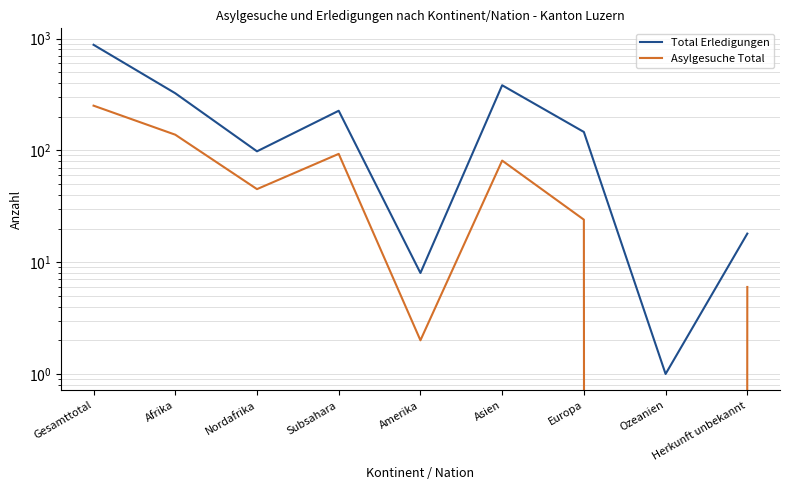

Which series has the largest range (max minus min)?

Total Erledigungen